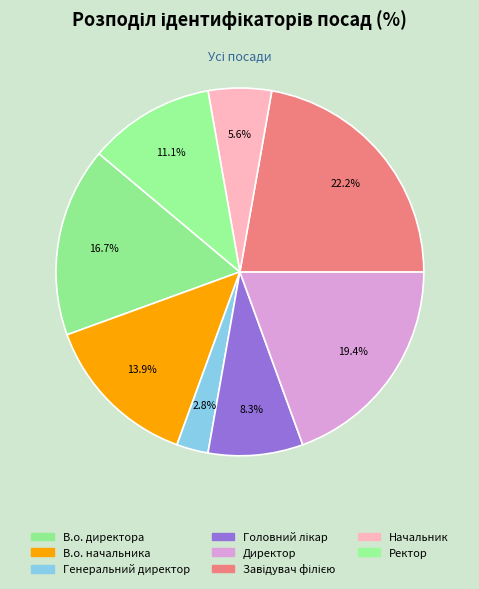

How many slices are in this pie chart?

8